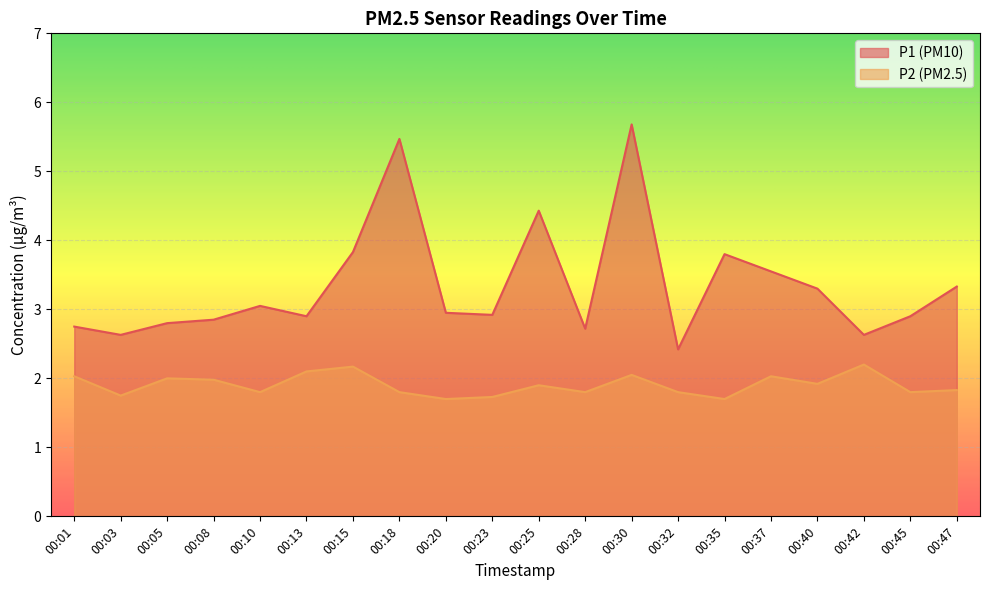

Reading left to right, what are all the values shown in this chart?

P1: 2.8	2.6	2.8	2.9	3.0	2.9	3.8	5.5	3.0	2.9	4.4	2.7	5.7	2.4	3.8	3.5	3.3	2.6	2.9	3.3
P2: 2.0	1.8	2.0	2.0	1.8	2.1	2.2	1.8	1.7	1.7	1.9	1.8	2.0	1.8	1.7	2.0	1.9	2.2	1.8	1.8